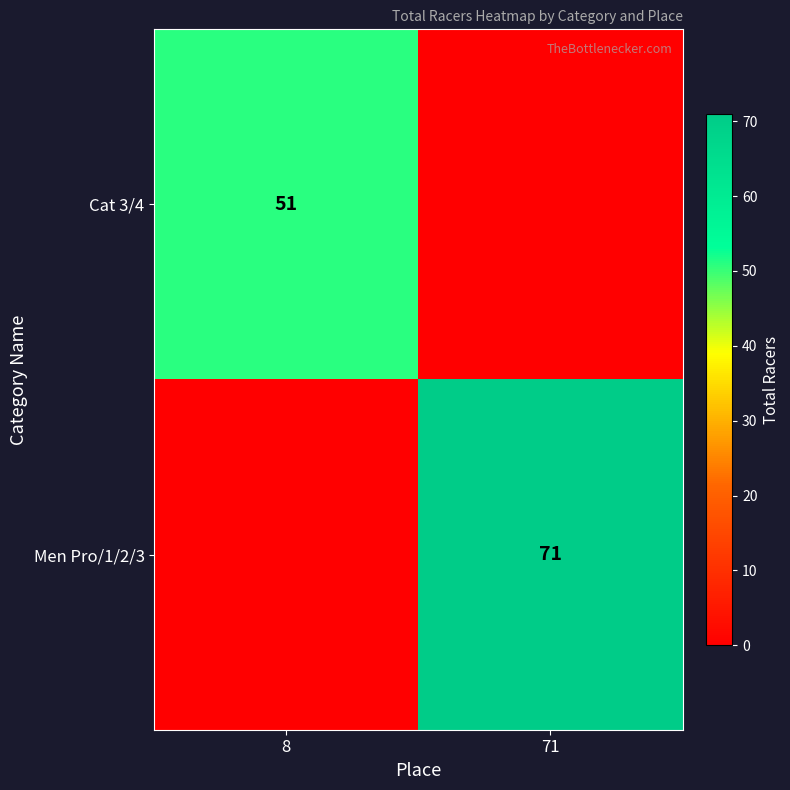

Is it true that Men Pro/1/2/3 equals 71 at 71?

True